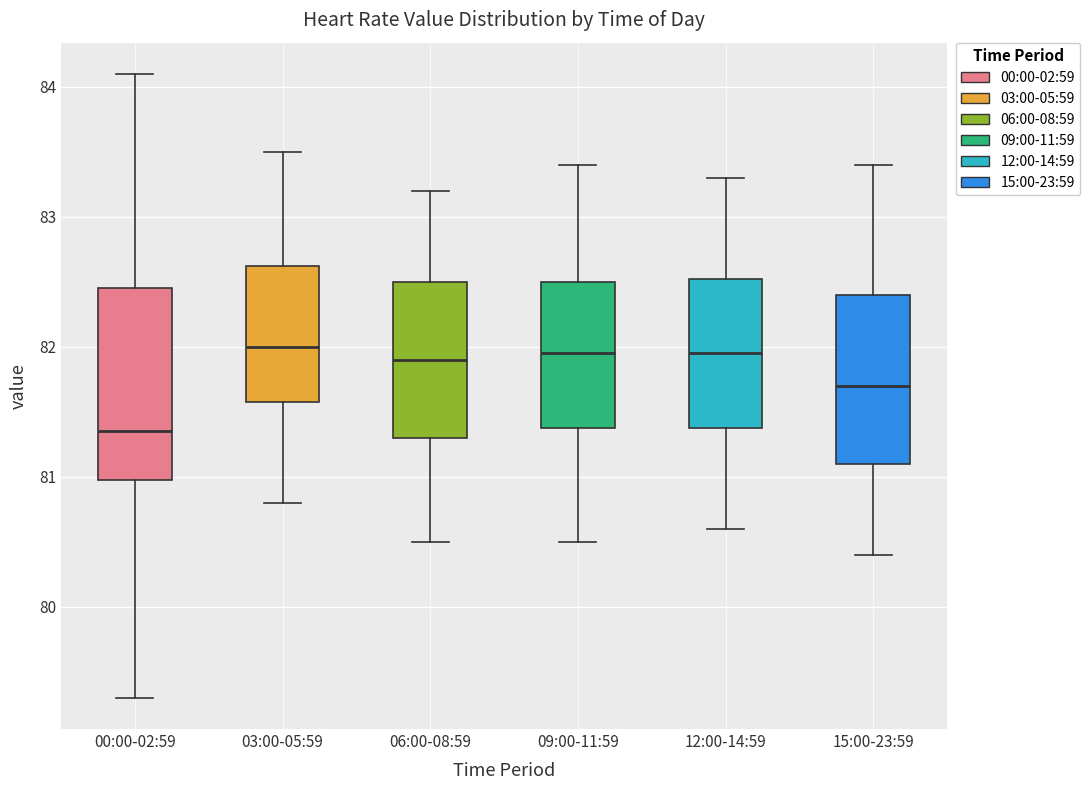

Reading left to right, transcribe this box plot: for each box, give where its median line is, the range the box spans, and where its two whiskers end, as read against the y-axis. The values are not printed on the chart, so give them approximately, as read against the axis.

00:00-02:59: median 81.4, box 81.0 to 82.5, whiskers 79.3 to 84.1
03:00-05:59: median 82.0, box 81.6 to 82.6, whiskers 80.8 to 83.5
06:00-08:59: median 81.9, box 81.3 to 82.5, whiskers 80.5 to 83.2
09:00-11:59: median 82.0, box 81.4 to 82.5, whiskers 80.5 to 83.4
12:00-14:59: median 82.0, box 81.4 to 82.5, whiskers 80.6 to 83.3
15:00-23:59: median 81.7, box 81.1 to 82.4, whiskers 80.4 to 83.4